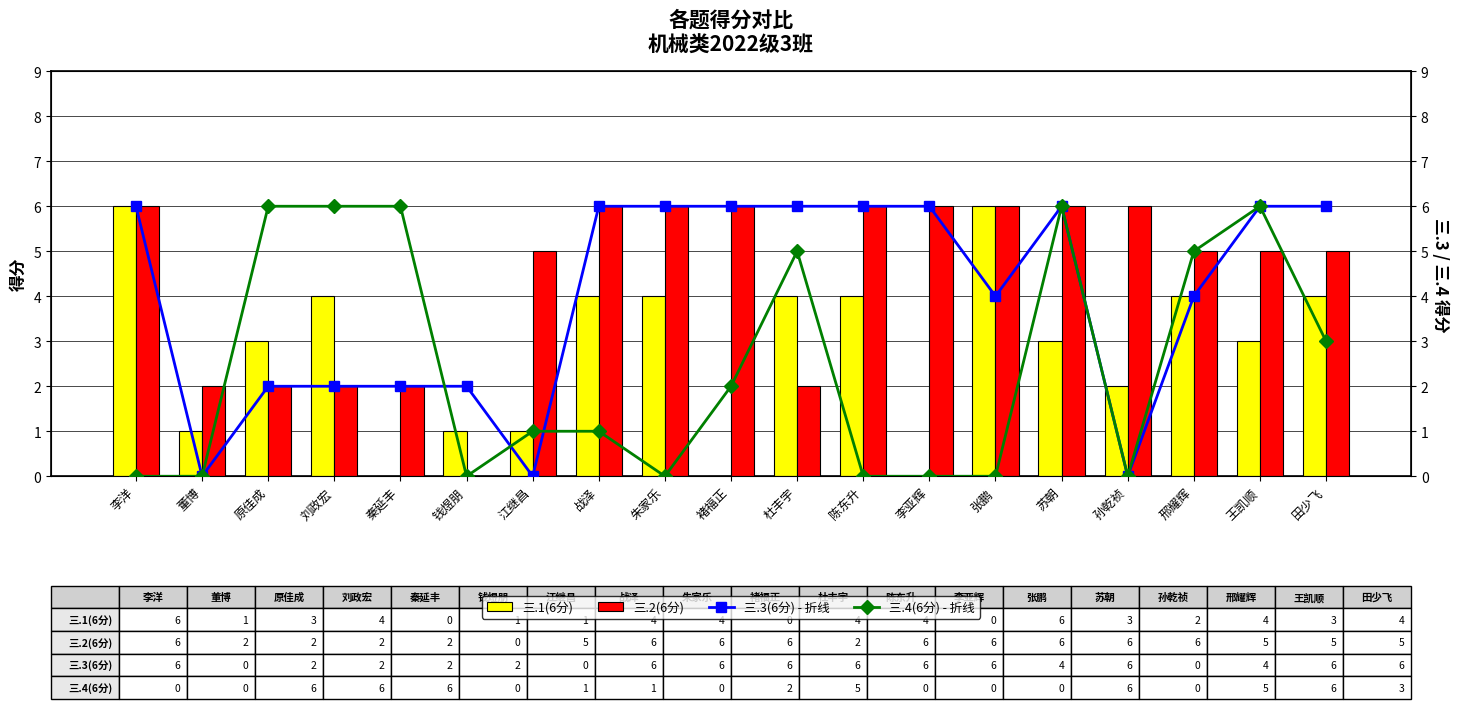

Which series has the widest spread of values?

三.1(6分)